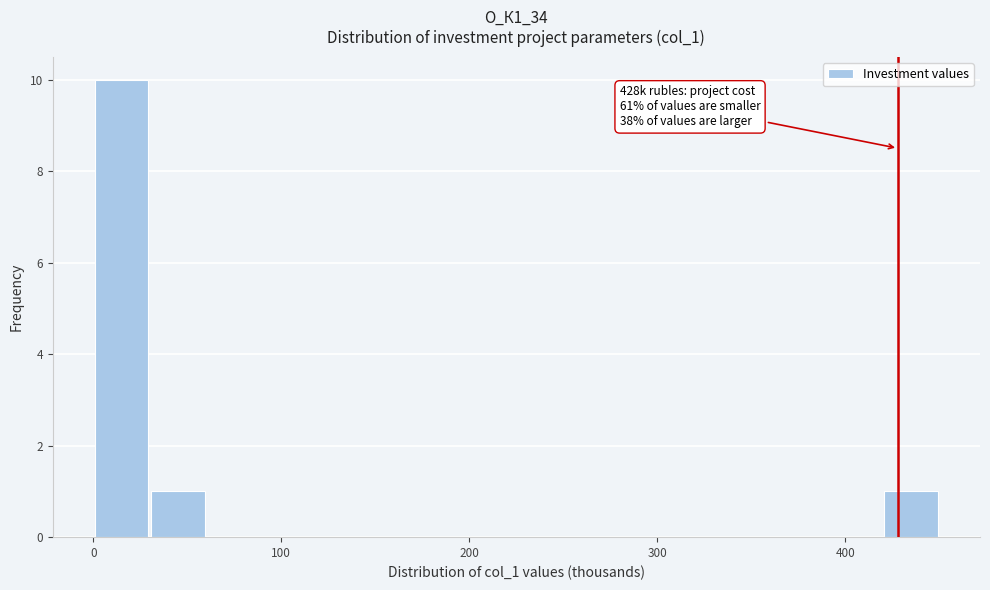

Around what value on the x-axis is the tallest bar? Give the approximate position of its centre, as read against the axis.

20